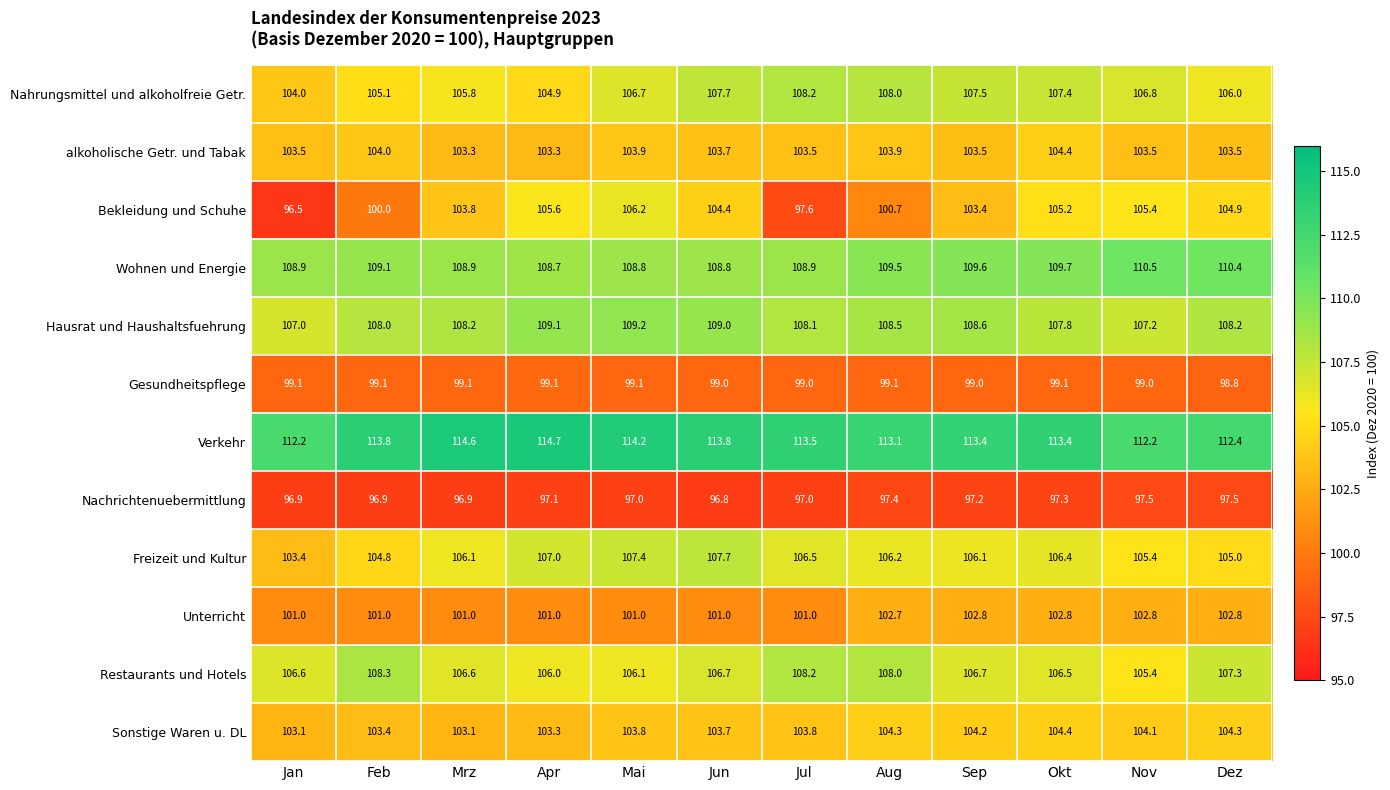

What is the total value across all series at Jan?

1242.2